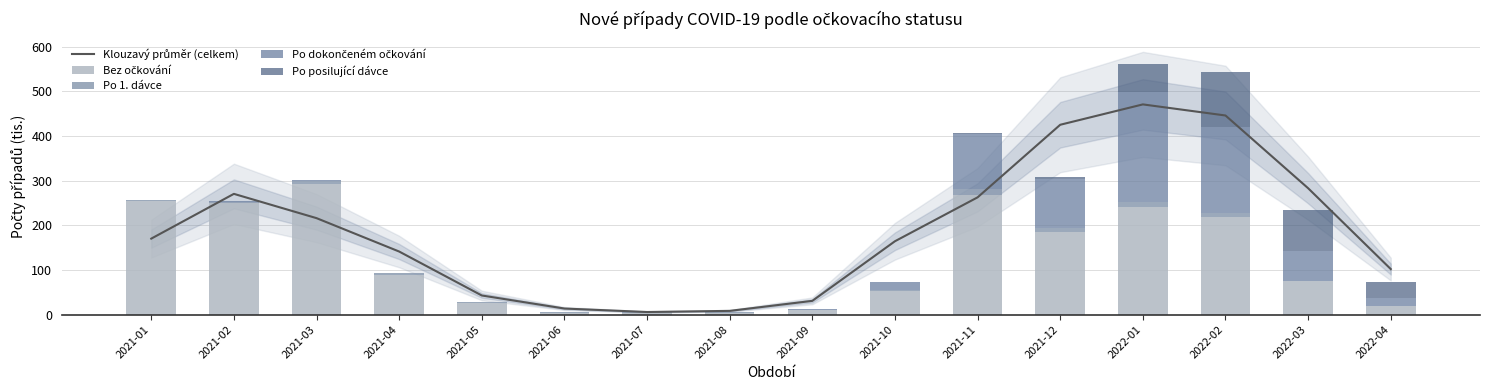

What is the label of the 1st bar from the left?

2021-01